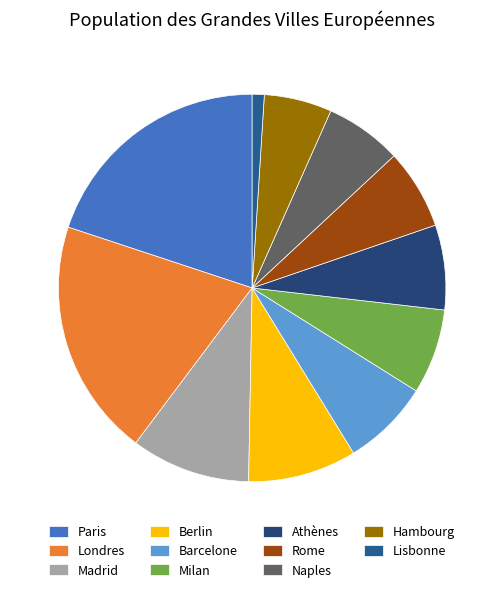

What is the largest slice in the pie chart?

Paris